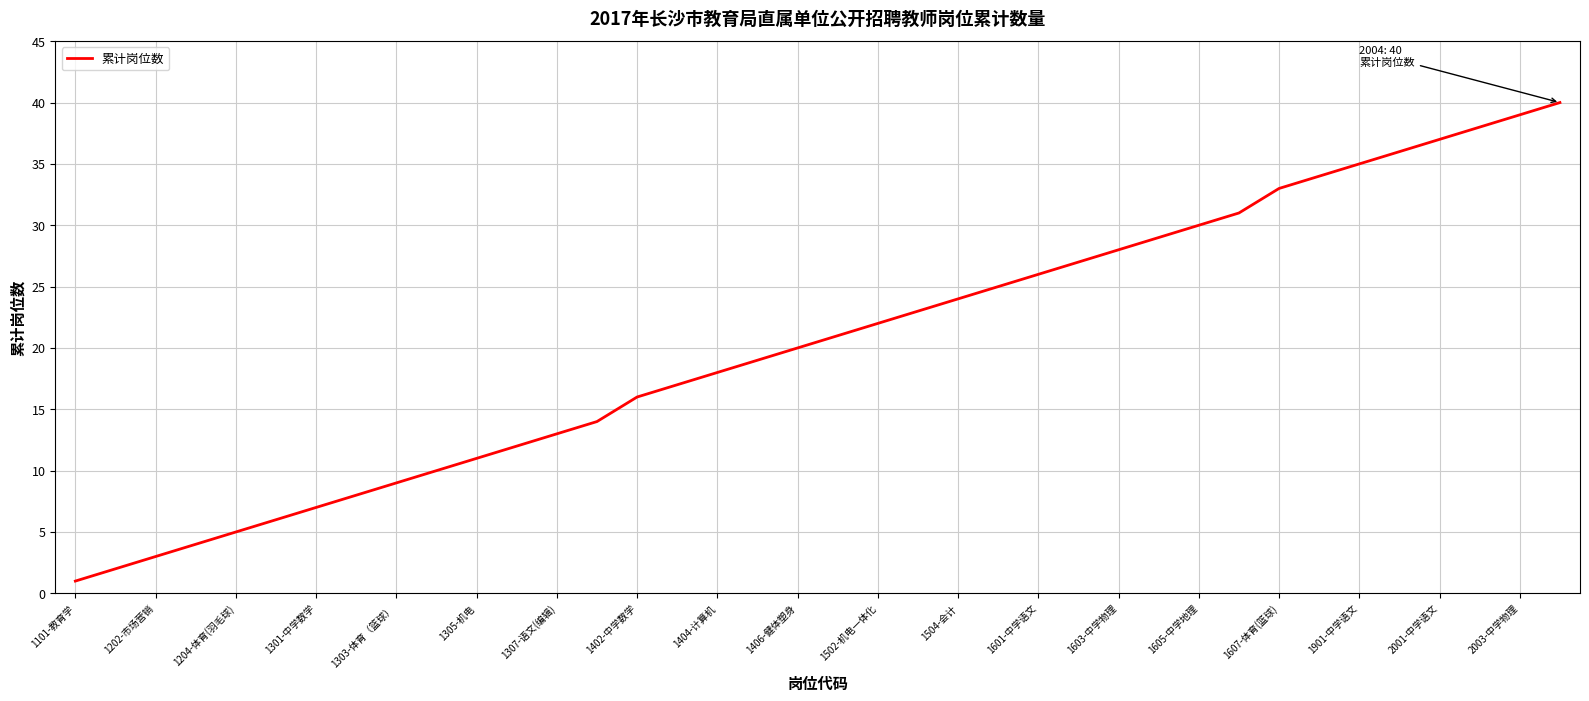

What is the difference between the maximum and minimum values?

39